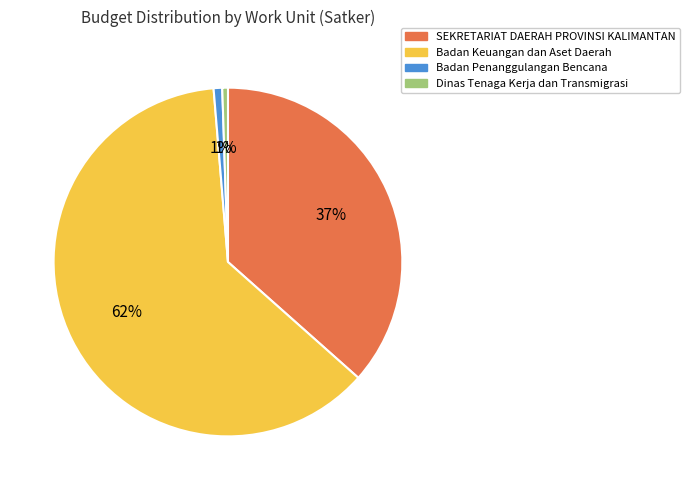

To the nearest percent, what is the average slice percentage?

25%